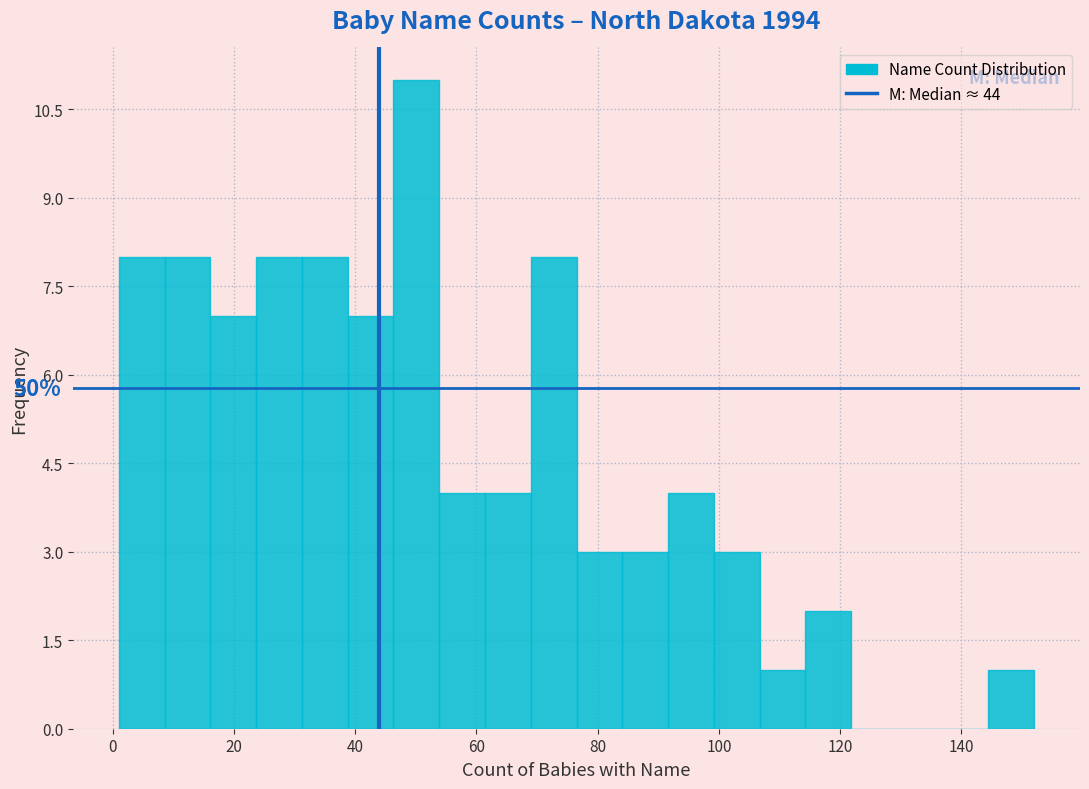

Read against the x-axis, roughly where is the centre of the tallest bar?

50